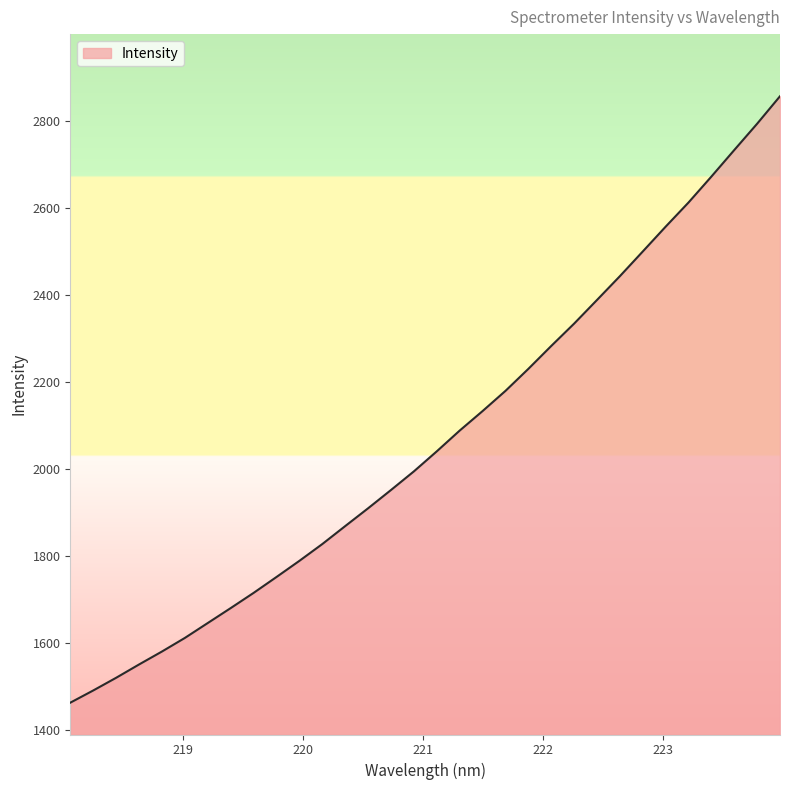

How many lines are shown in the chart?

1